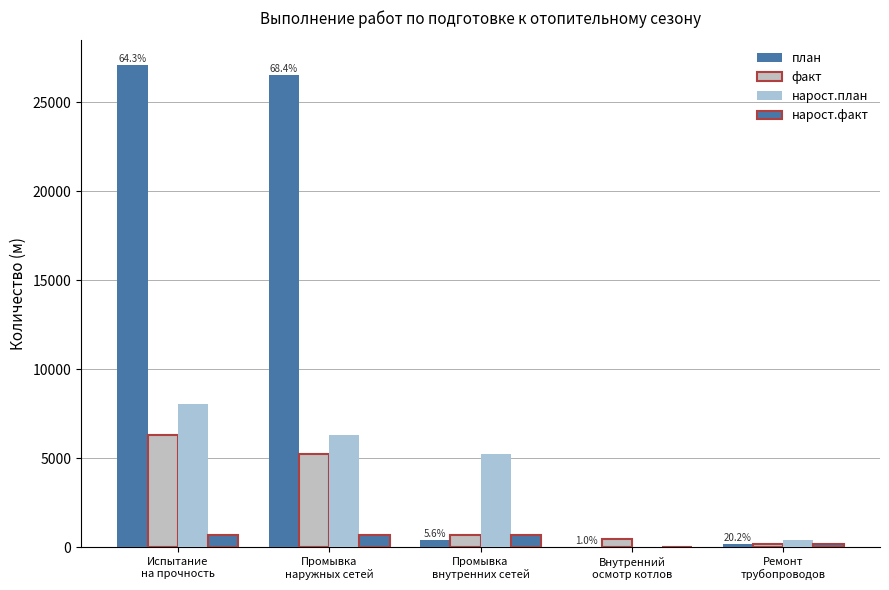

At which label does нарост.план reach its minimum?

Внутренний
осмотр котлов